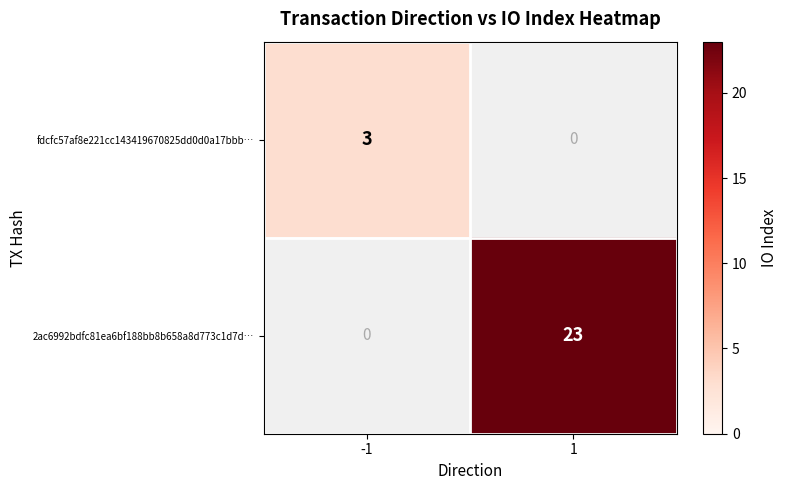

Is it true that 2ac6992bdfc81ea6bf188bb8b658a8d773c1d7d… equals 37 at 1?

False